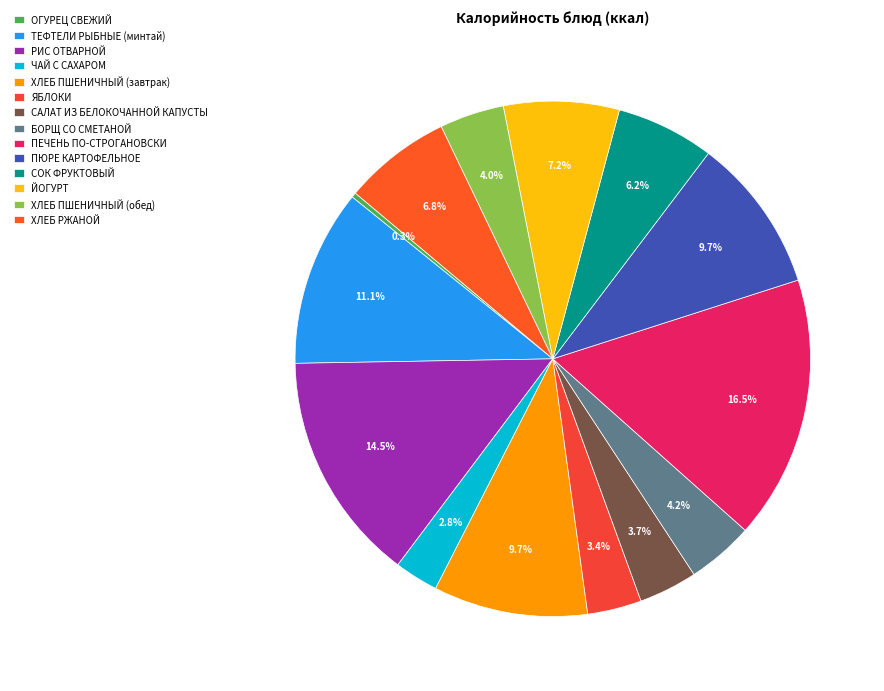

Rank the categories by value from lowest to highest.

ОГУРЕЦ СВЕЖИЙ, ЧАЙ С САХАРОМ, ЯБЛОКИ, САЛАТ ИЗ БЕЛОКОЧАННОЙ КАПУСТЫ, ХЛЕБ ПШЕНИЧНЫЙ (обед), БОРЩ СО СМЕТАНОЙ, СОК ФРУКТОВЫЙ, ХЛЕБ РЖАНОЙ, ЙОГУРТ, ХЛЕБ ПШЕНИЧНЫЙ (завтрак), ПЮРЕ КАРТОФЕЛЬНОЕ, ТЕФТЕЛИ РЫБНЫЕ (минтай), РИС ОТВАРНОЙ, ПЕЧЕНЬ ПО-СТРОГАНОВСКИ